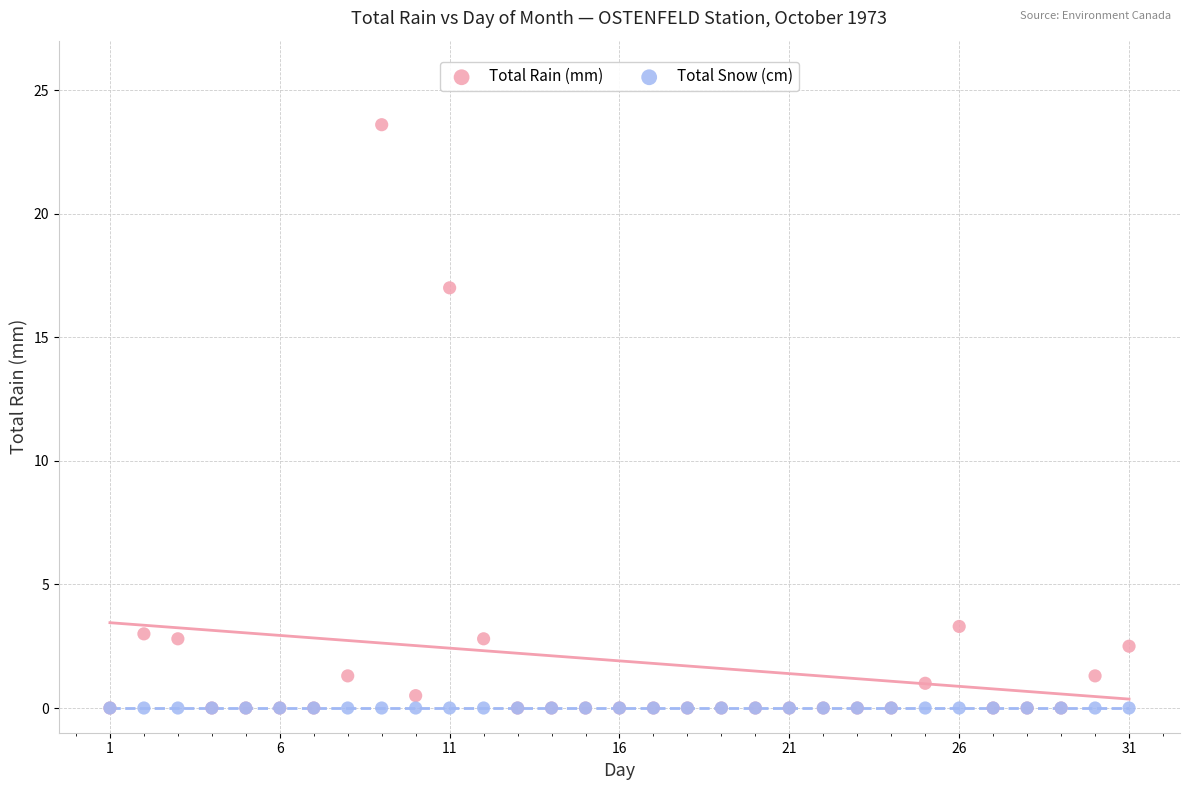

What are all the series names shown in the legend?

Total Rain (mm), Total Snow (cm)